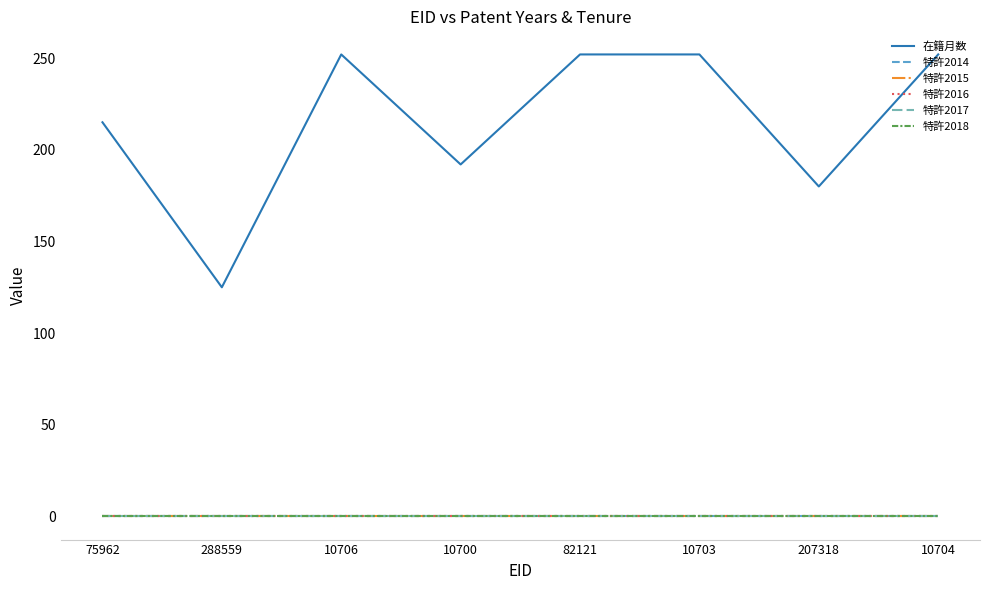

The value of 特許2016 at 10700 is 0. True or false?

True